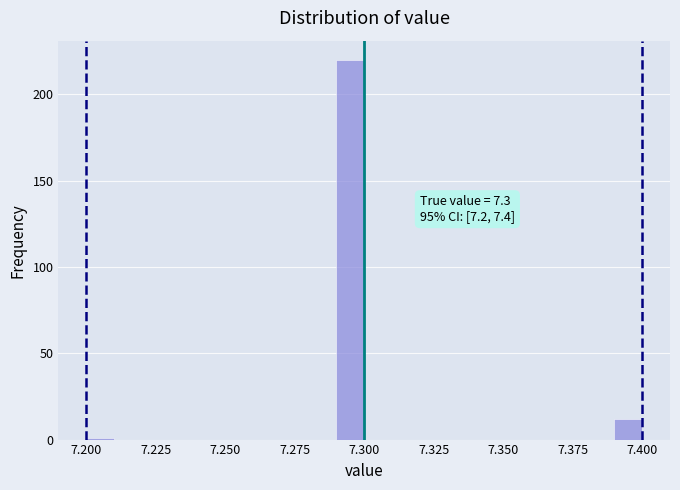

Read against the x-axis, roughly where is the centre of the tallest bar?

7.295